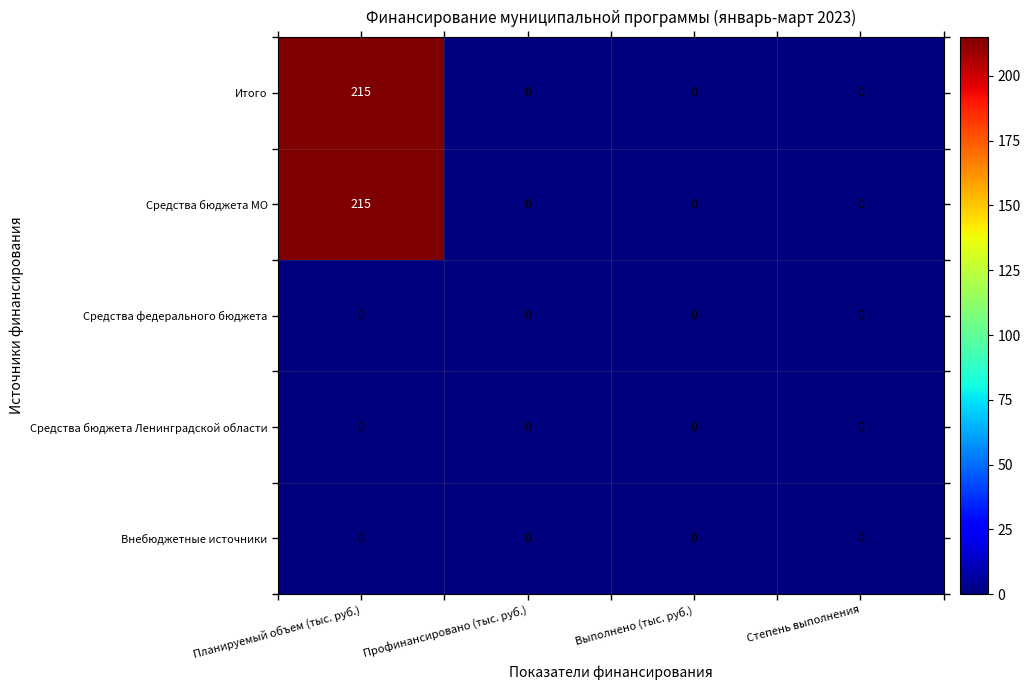

What is the sum of all Средства бюджета МО values?

215